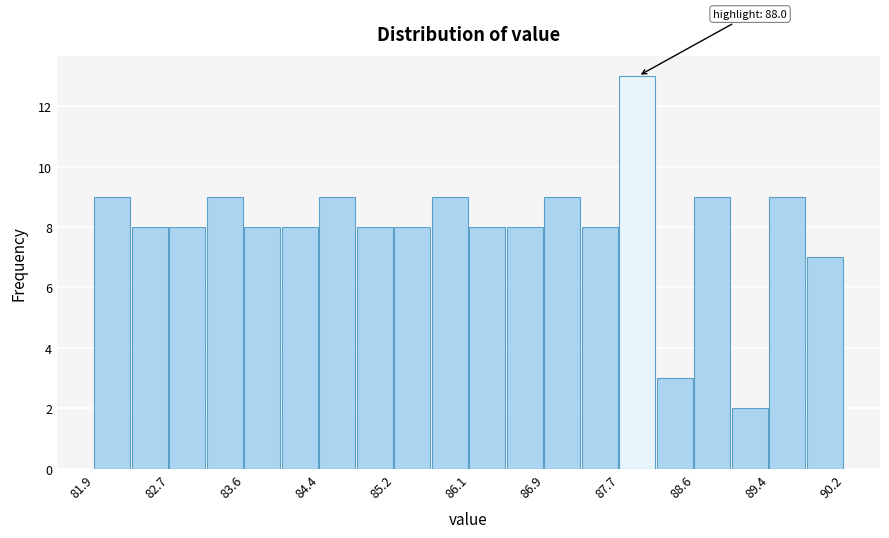

Which range on the x-axis has the tallest bar?

87.7 to 88.1